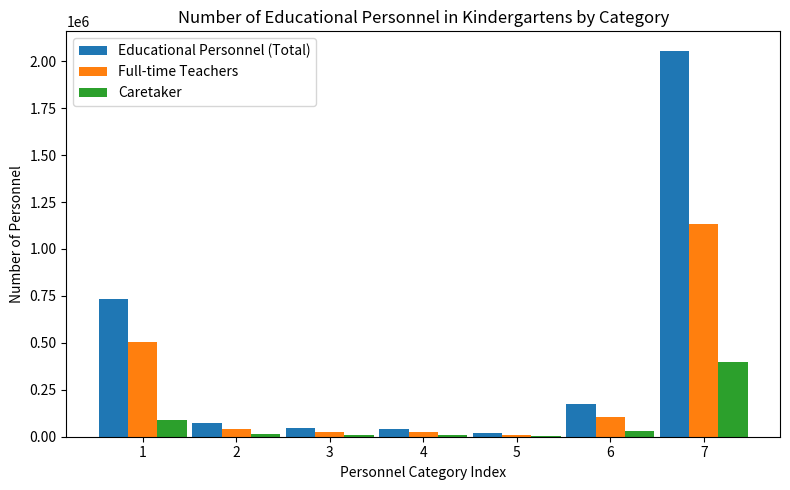

At which category is the sum across all series the highest?

7